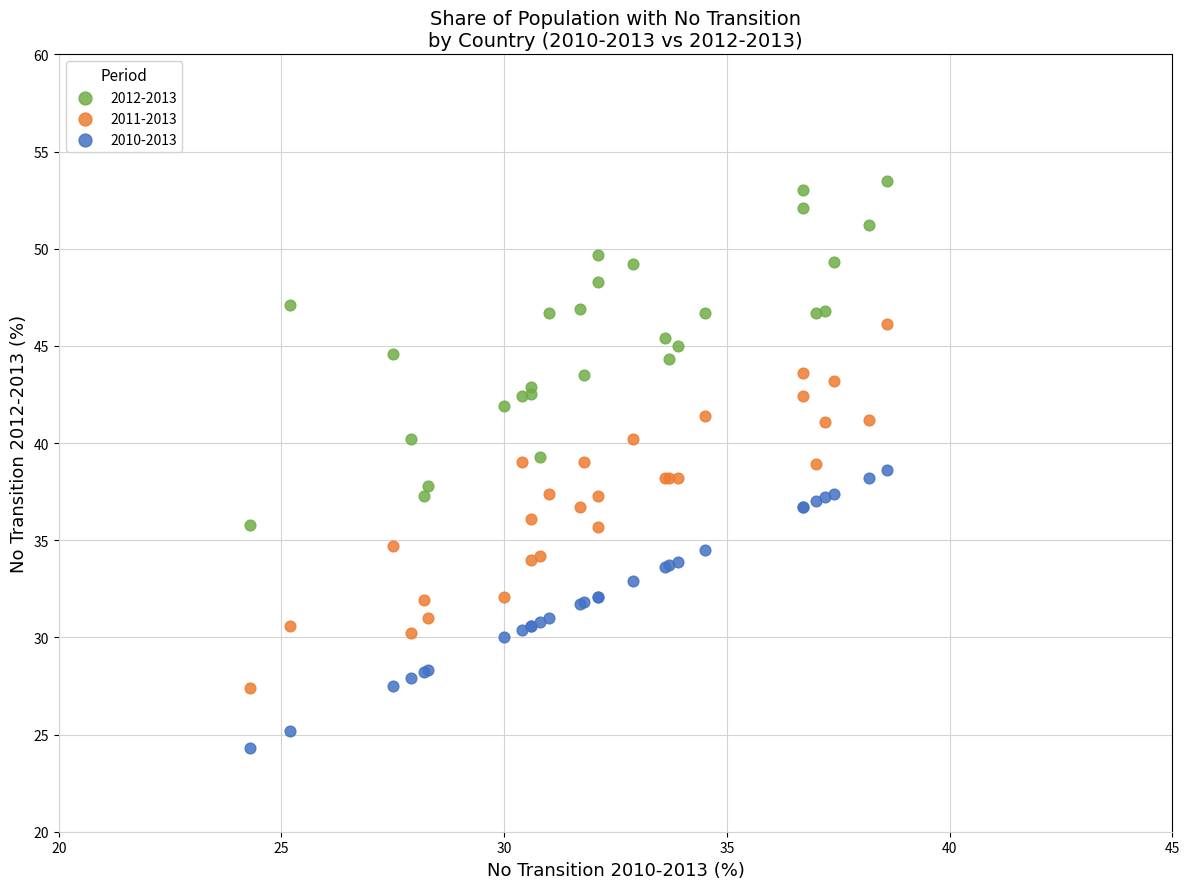

Which series reaches the minimum Y coordinate?

2010-2013